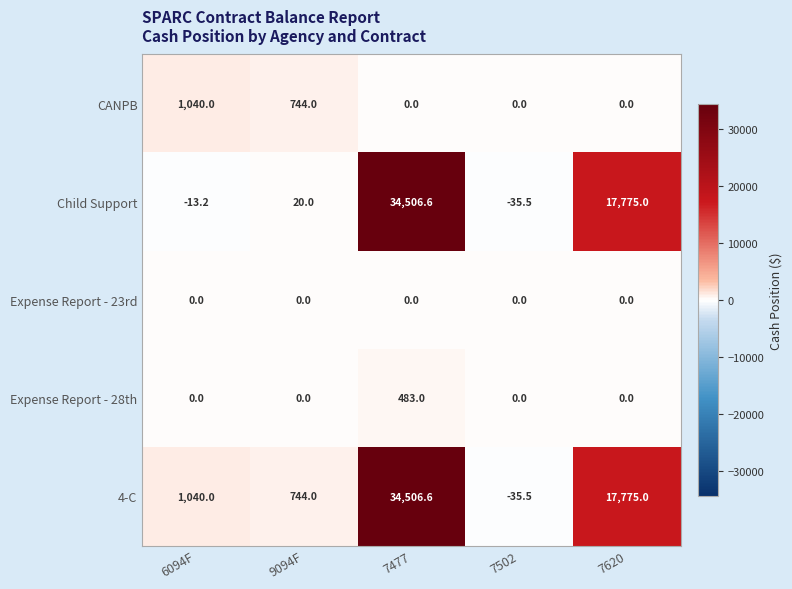

How many categories are shown in the chart?

5